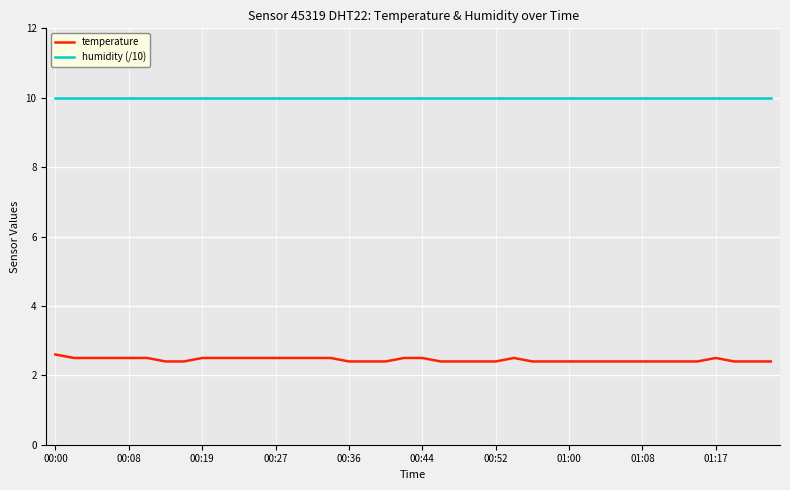

True or false: humidity (/10) and temperature cross at least once.

False